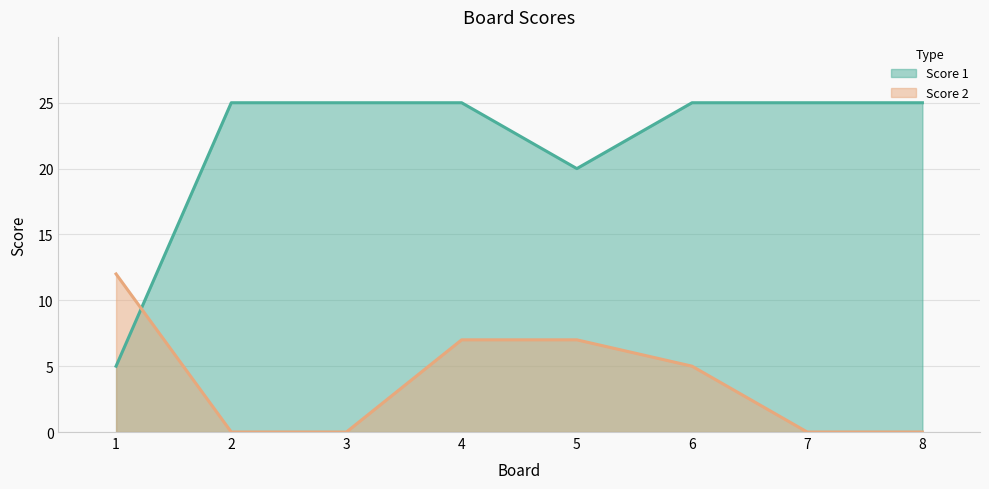

The value of Score 1 at 4 is 12. True or false?

False